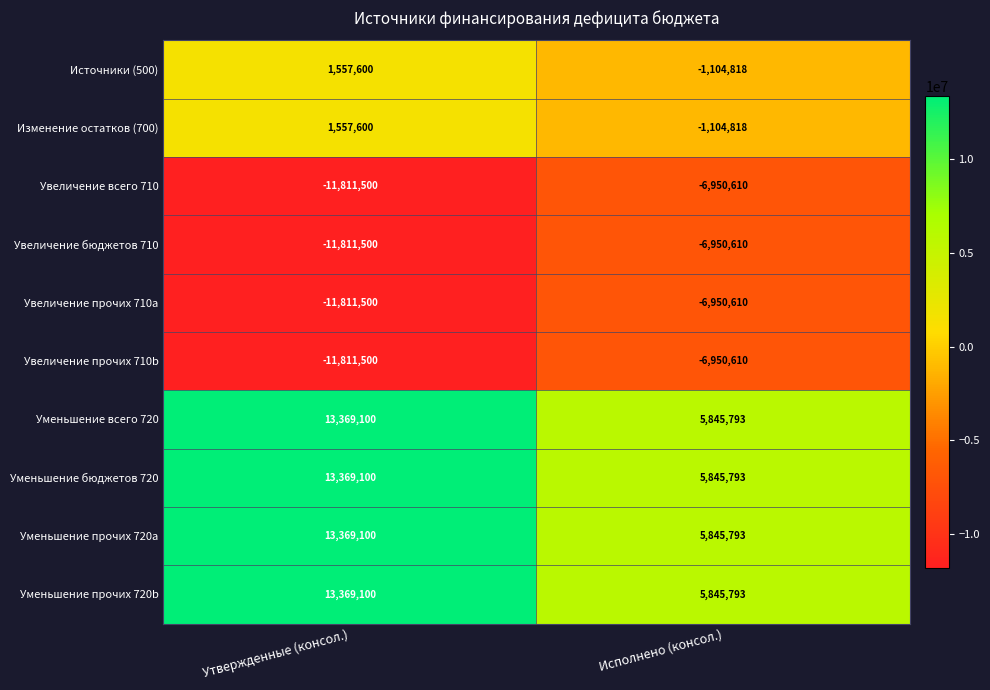

What is the difference between the highest and lowest values at Исполнено (консол.)?

12796403